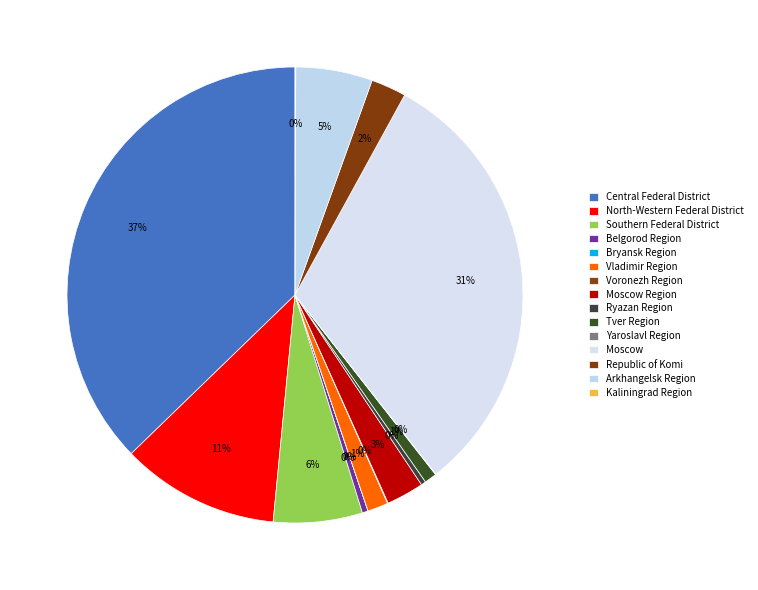

What is the ratio of the value at Ryazan Region to the value at Tver Region?

0.4